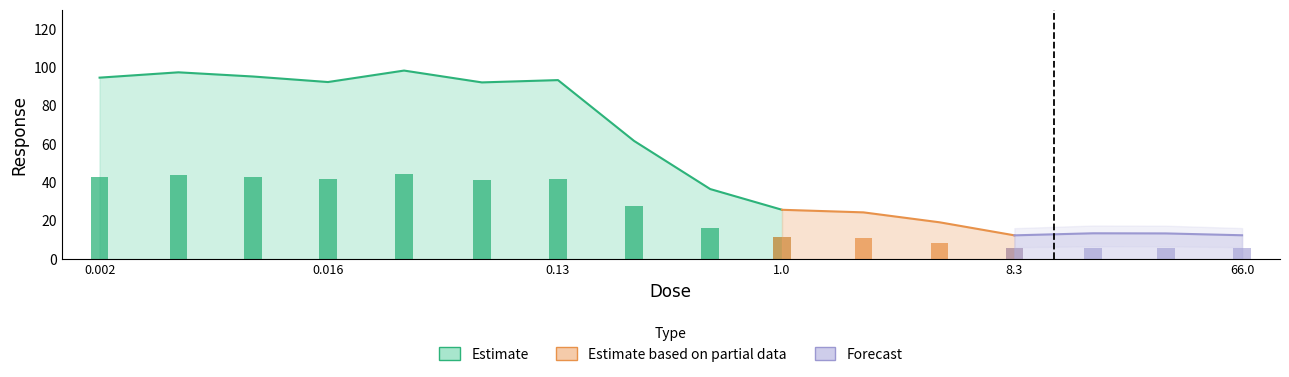

Rank the categories by value from highest to lowest.

0.032, 0.0041, 0.0081, 0.002, 0.13, 0.016, 0.065, 0.26, 0.52, 1.0, 2.1, 4.2, 17.0, 33.0, 66.0, 8.3